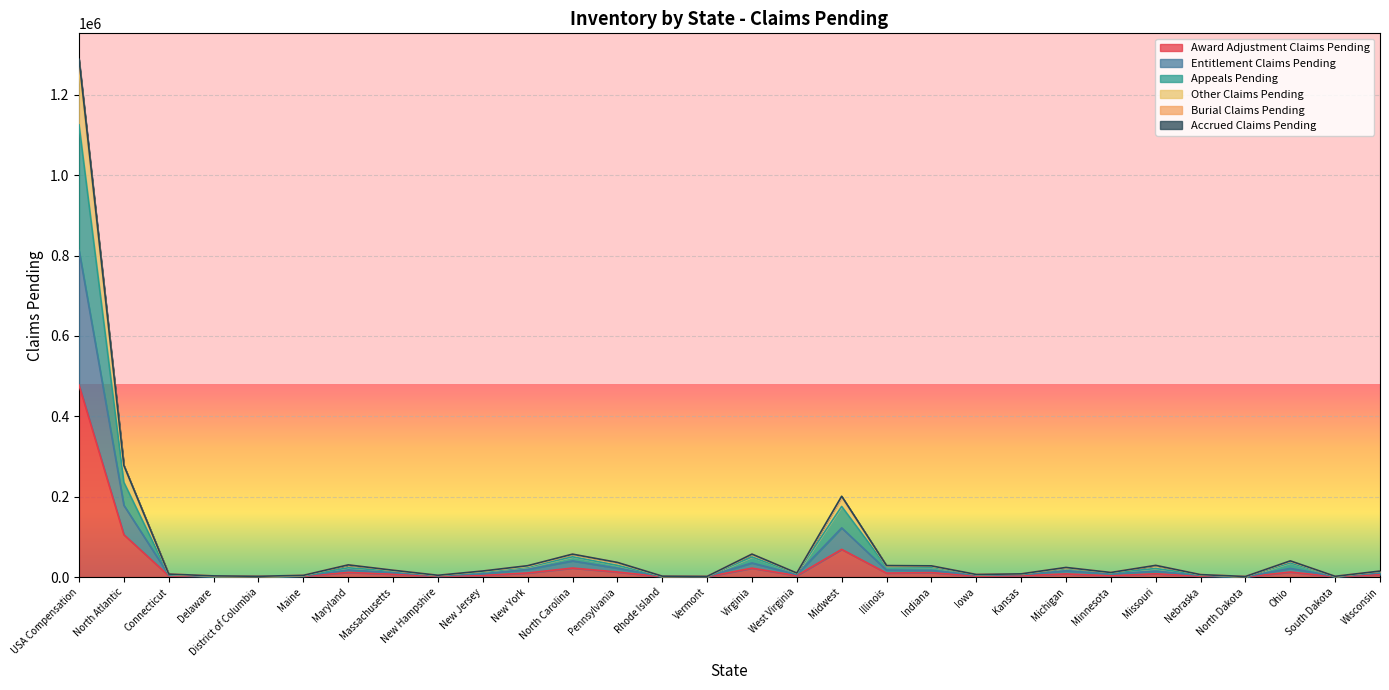

Where is Award Adjustment Claims Pending nearest to the value 239045?

North Atlantic